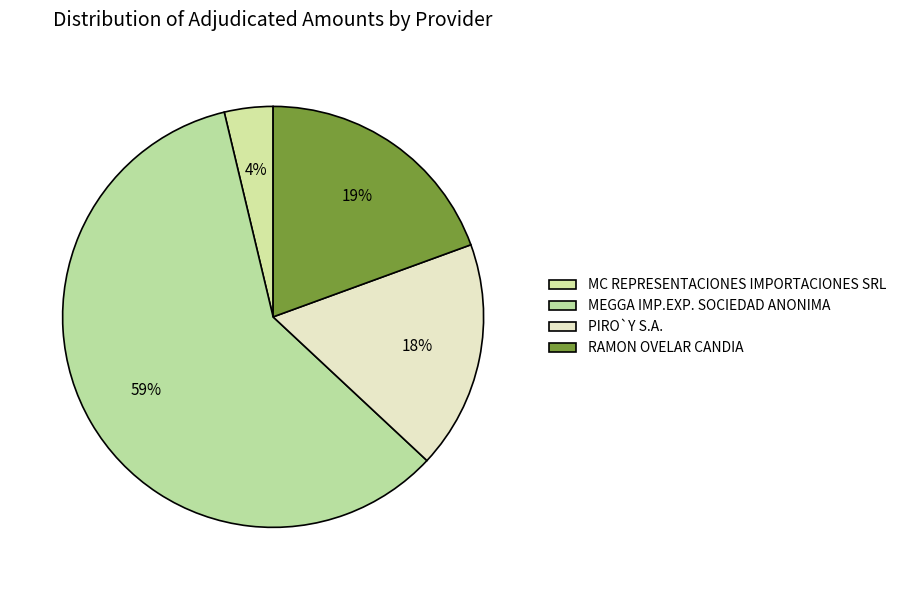

To the nearest percent, what percentage of the pie is PIRO`Y S.A.?

18%